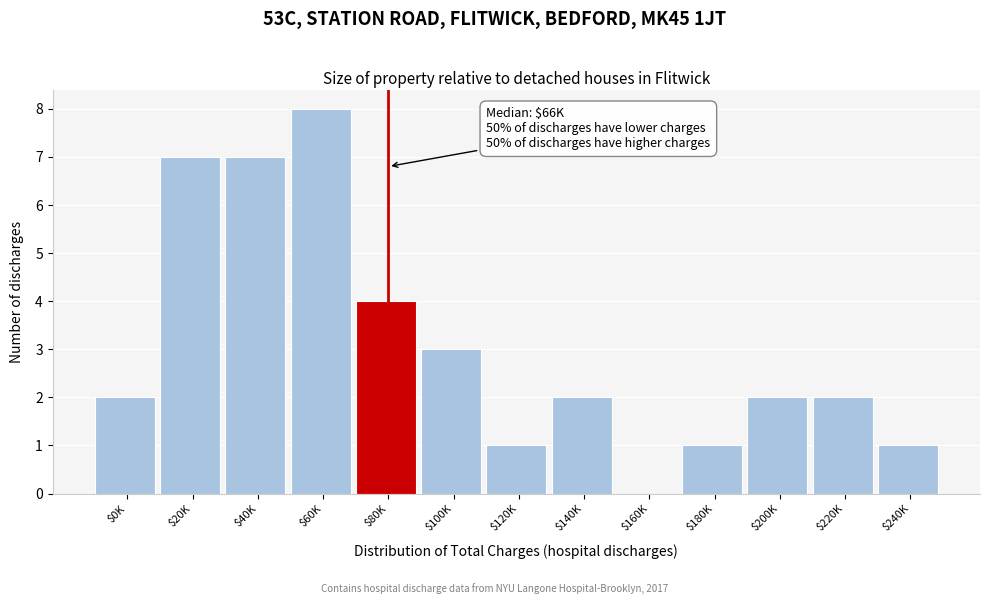

What is the maximum value shown in the chart?

8